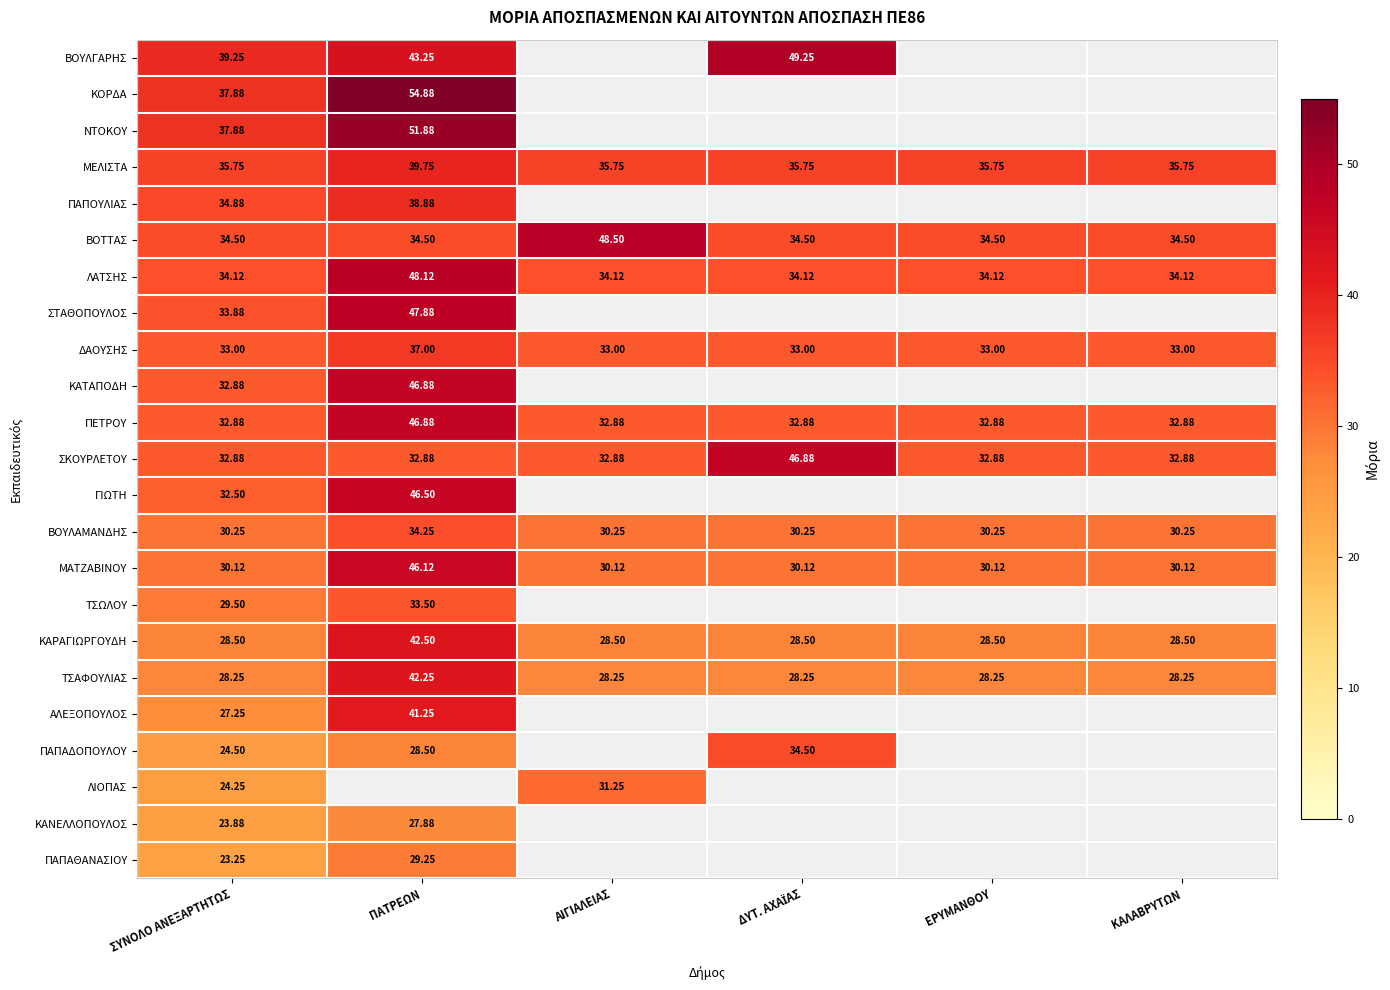

Which category has the highest value in the ΔΑΟΥΣΗΣ series?

ΠΑΤΡΕΩΝ